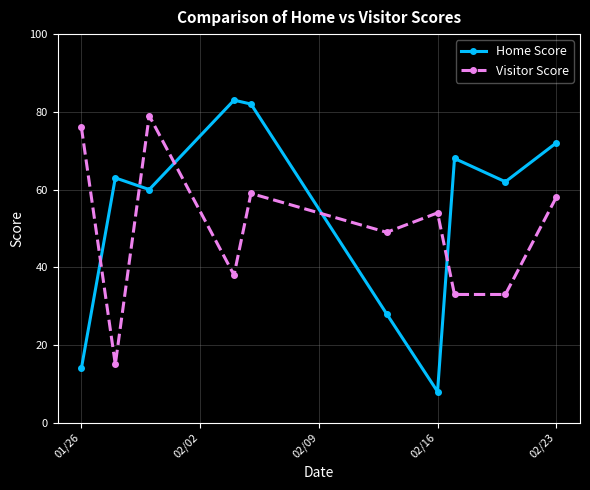

What is the difference between the second highest and minimum values in the Home Score series?

74